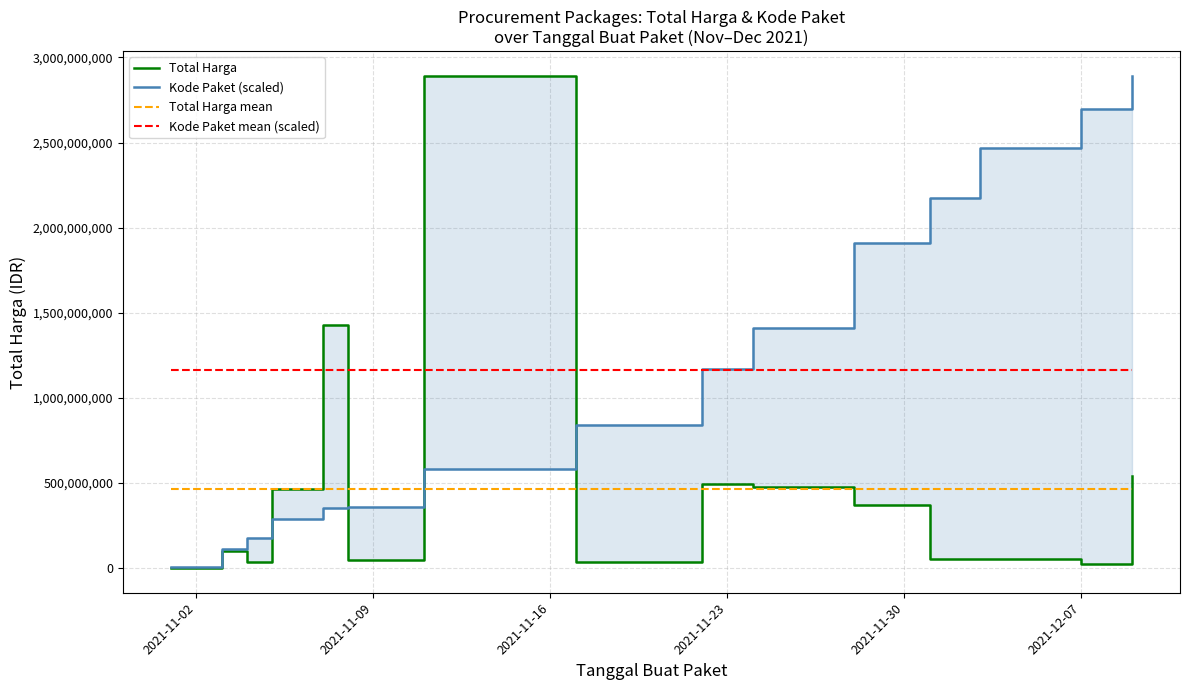

What is the sum of all Kode Paket mean (scaled) values?

17454655618.3